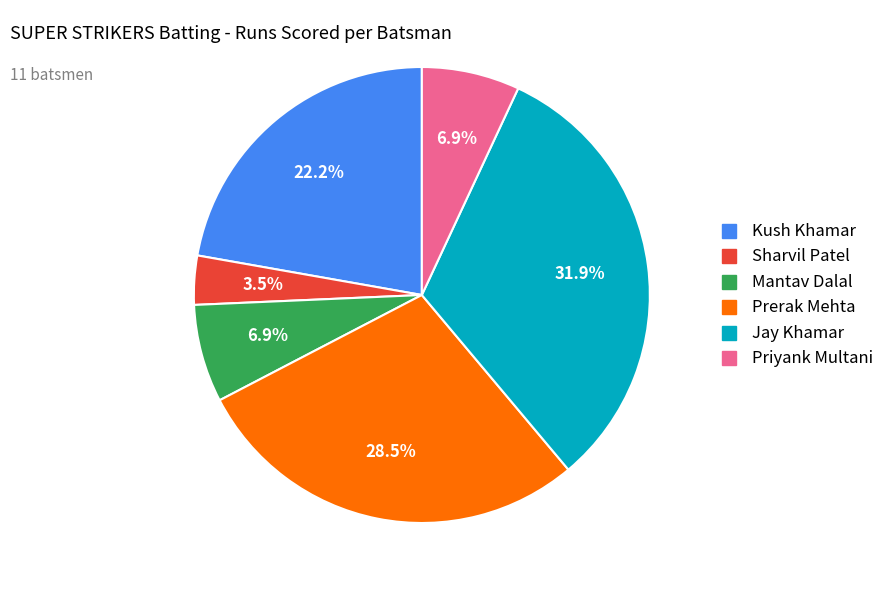

Does any single category account for the majority?

No